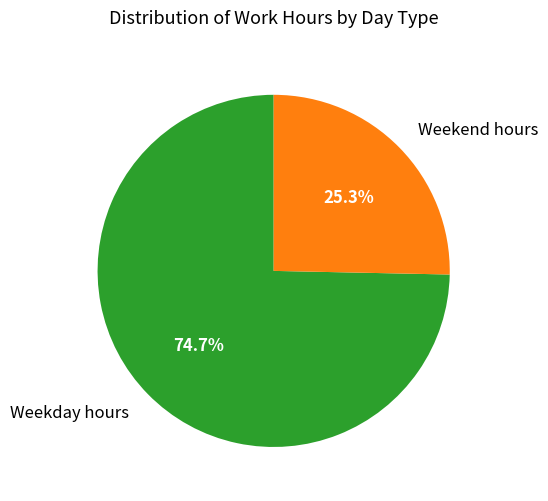

What is the smallest slice in the pie chart?

Weekend hours